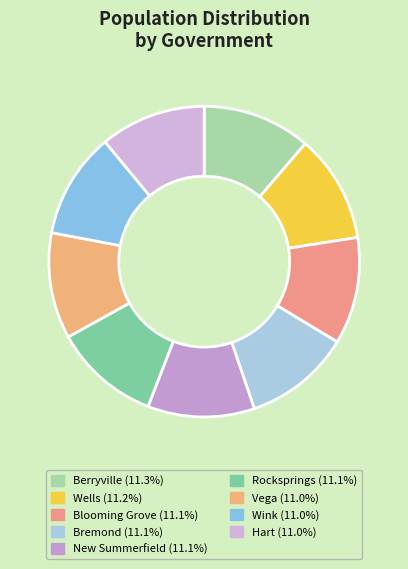

What is the smallest slice in the pie chart?

Wink